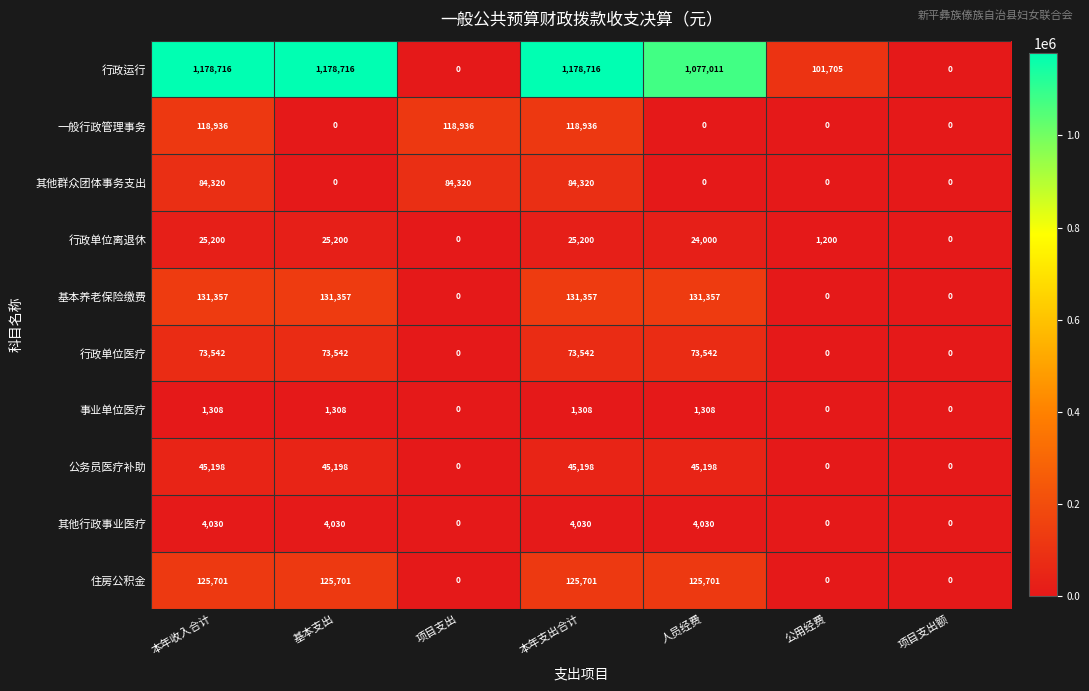

Which series has the largest total across all categories?

行政运行